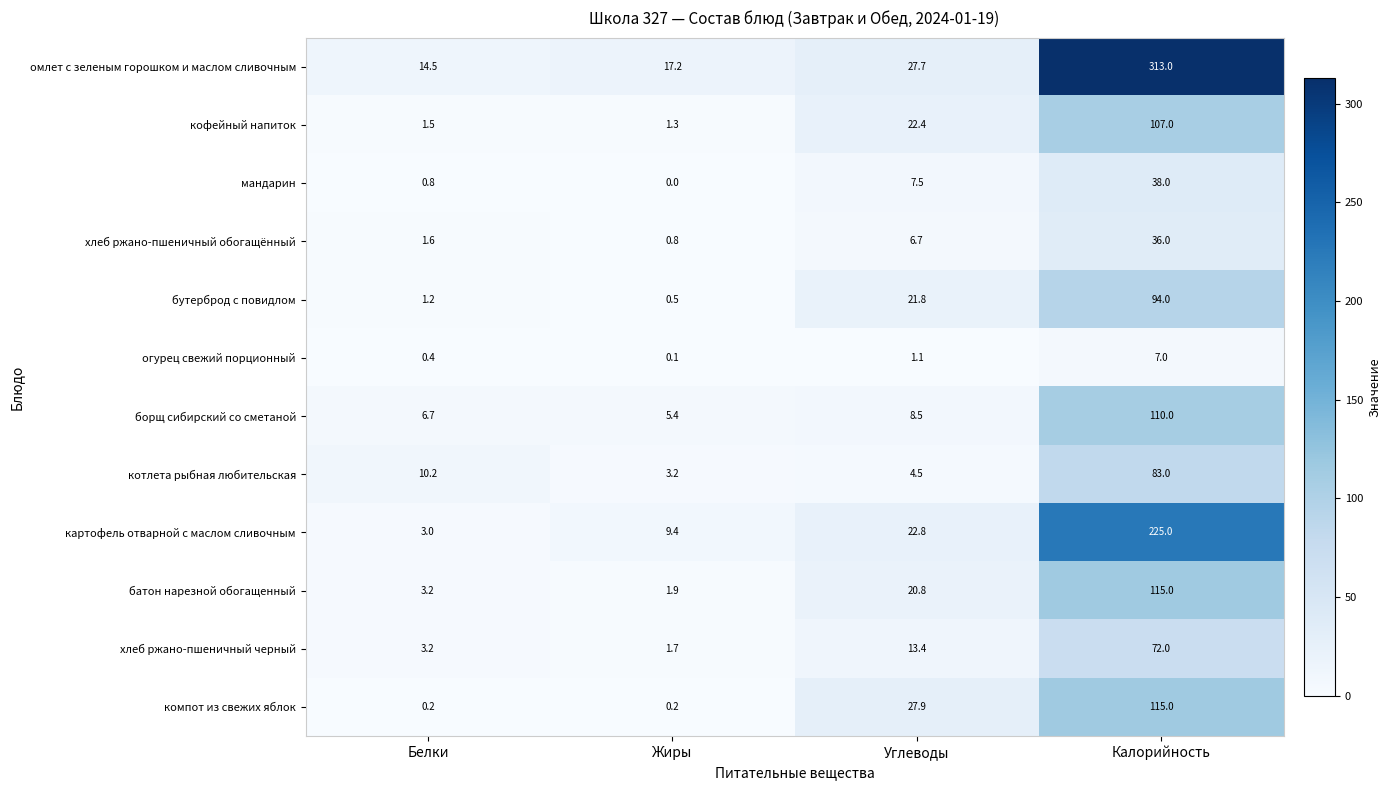

Where is кофейный напиток nearest to the value 54?

Углеводы